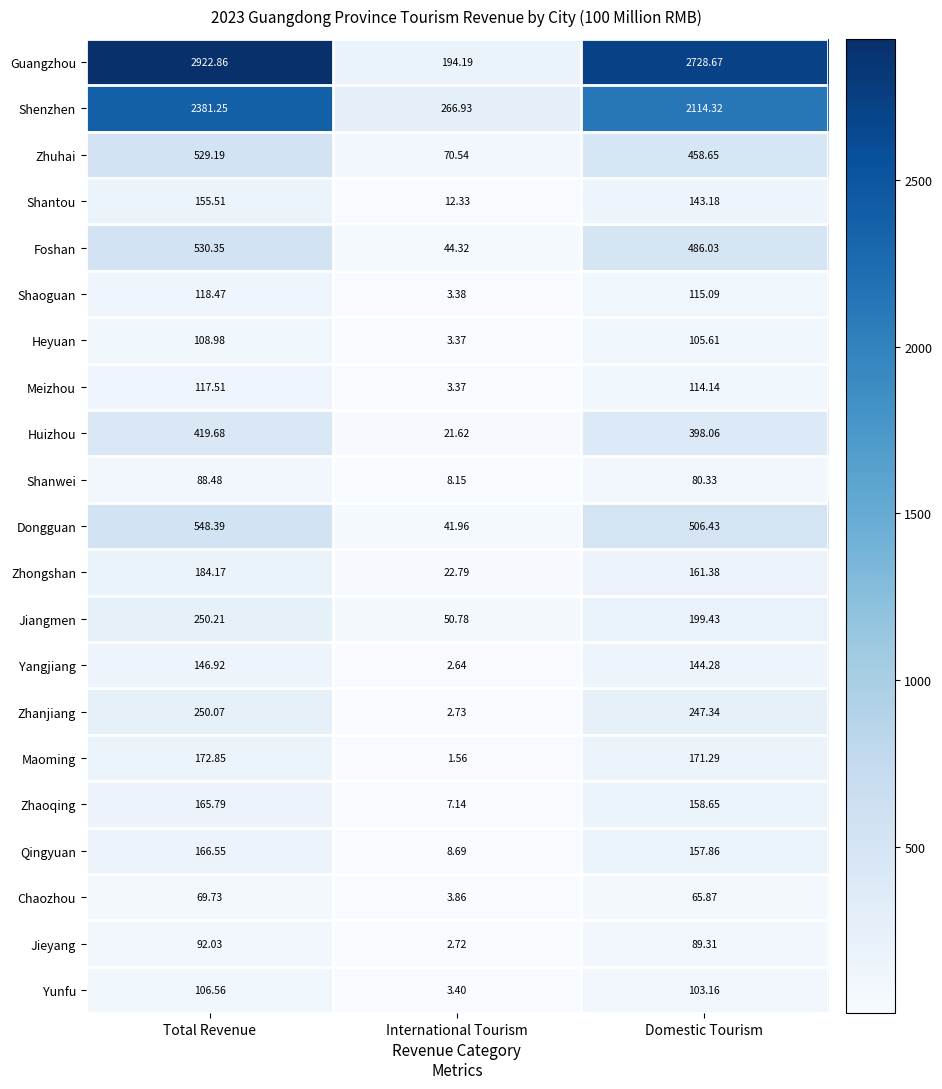

Which series has the largest range (max minus min)?

Guangzhou